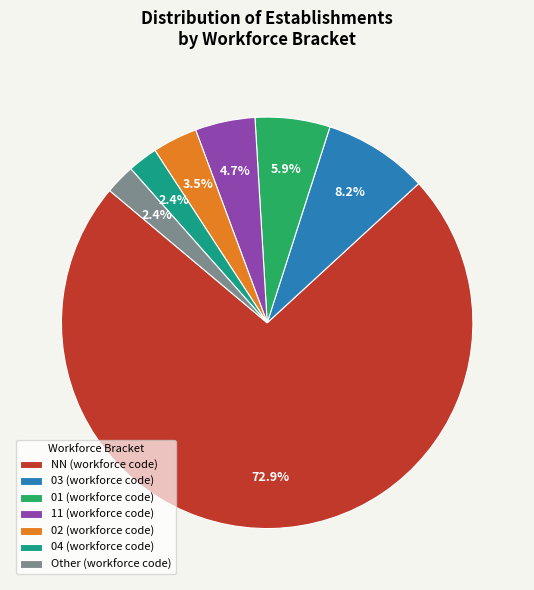

Which slice is the largest?

NN (workforce code)